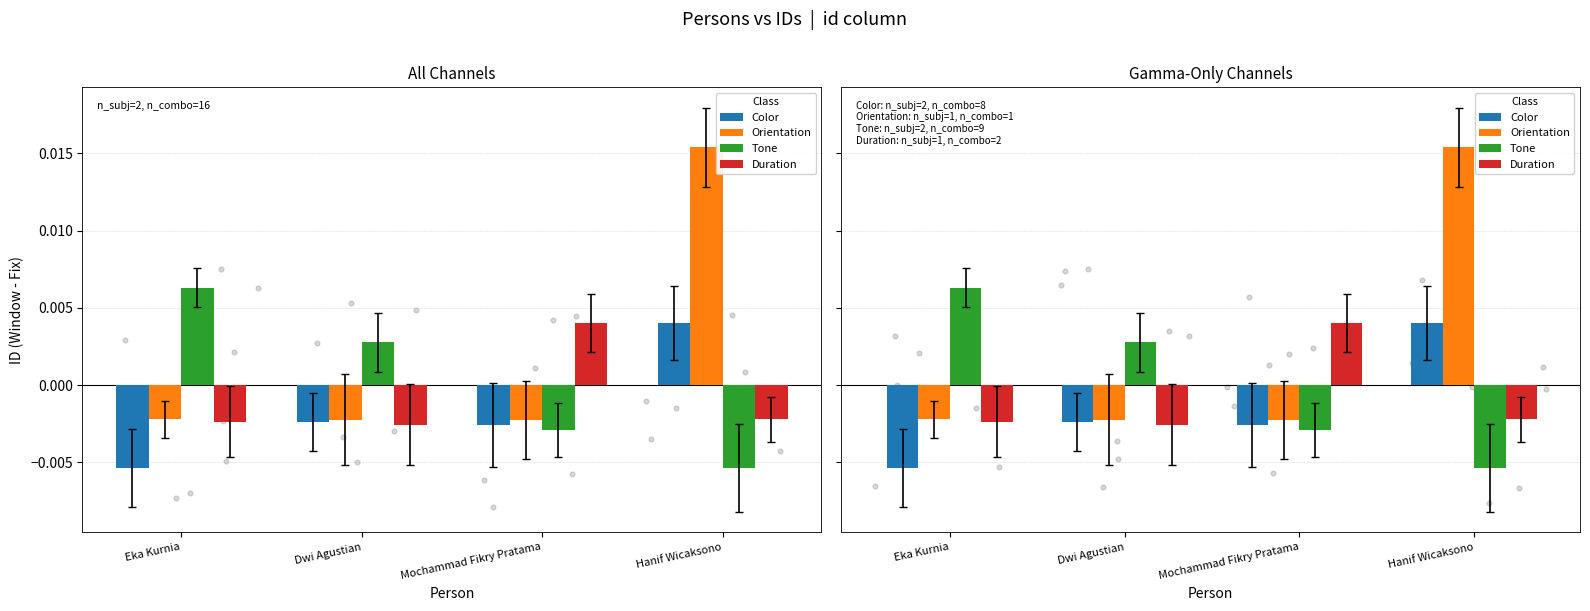

Which series has the largest total across all categories?

Orientation